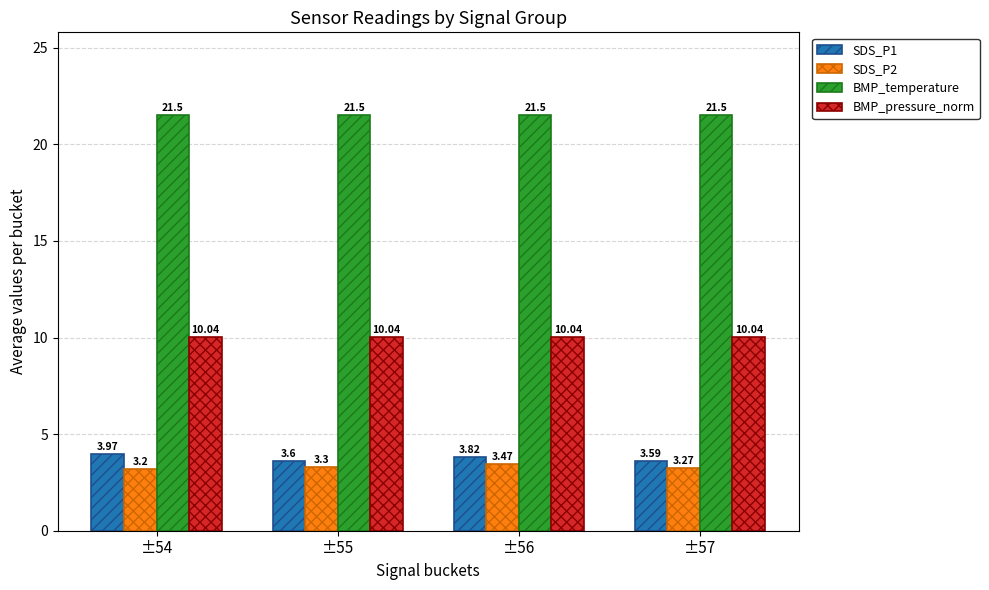

What is the approximate value of BMP_pressure_norm at ±54?

10.0